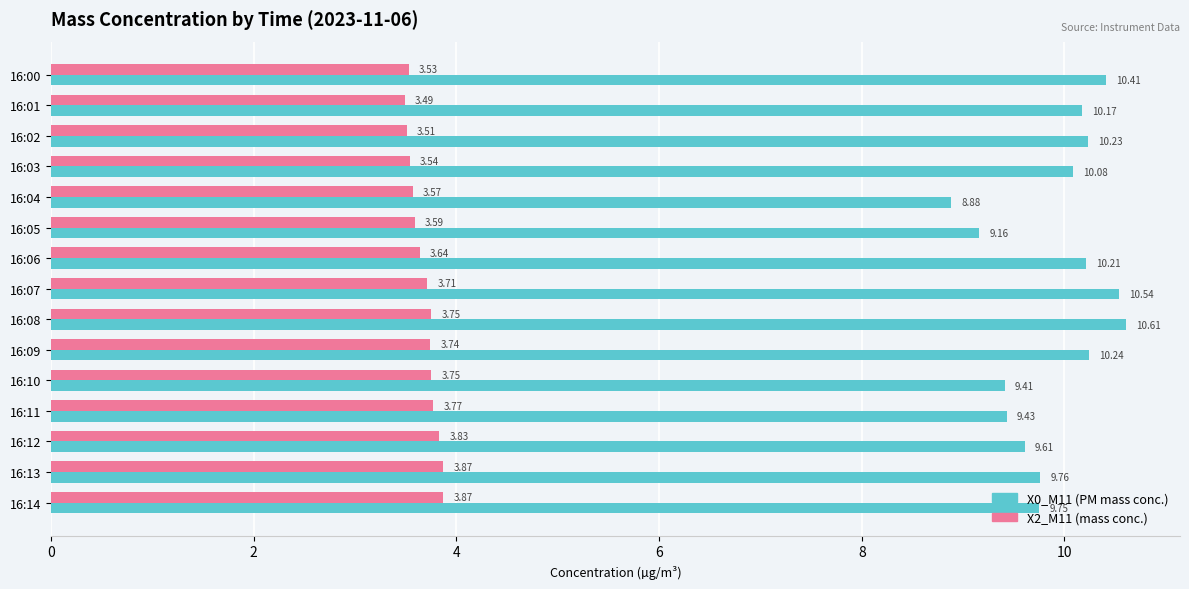

What is the difference between the maximum and minimum values in the X2_M11 (mass conc.) series?

0.4